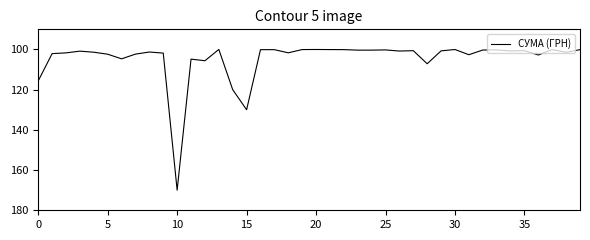

What is the difference between the maximum and minimum values?

70.0